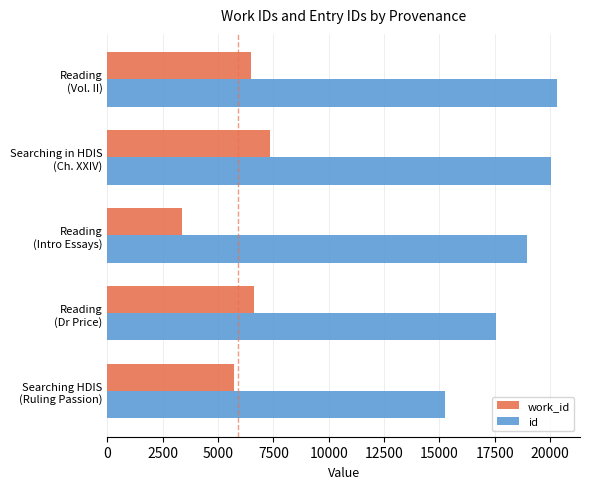

List the series in order of their peak value, highest first.

id, work_id